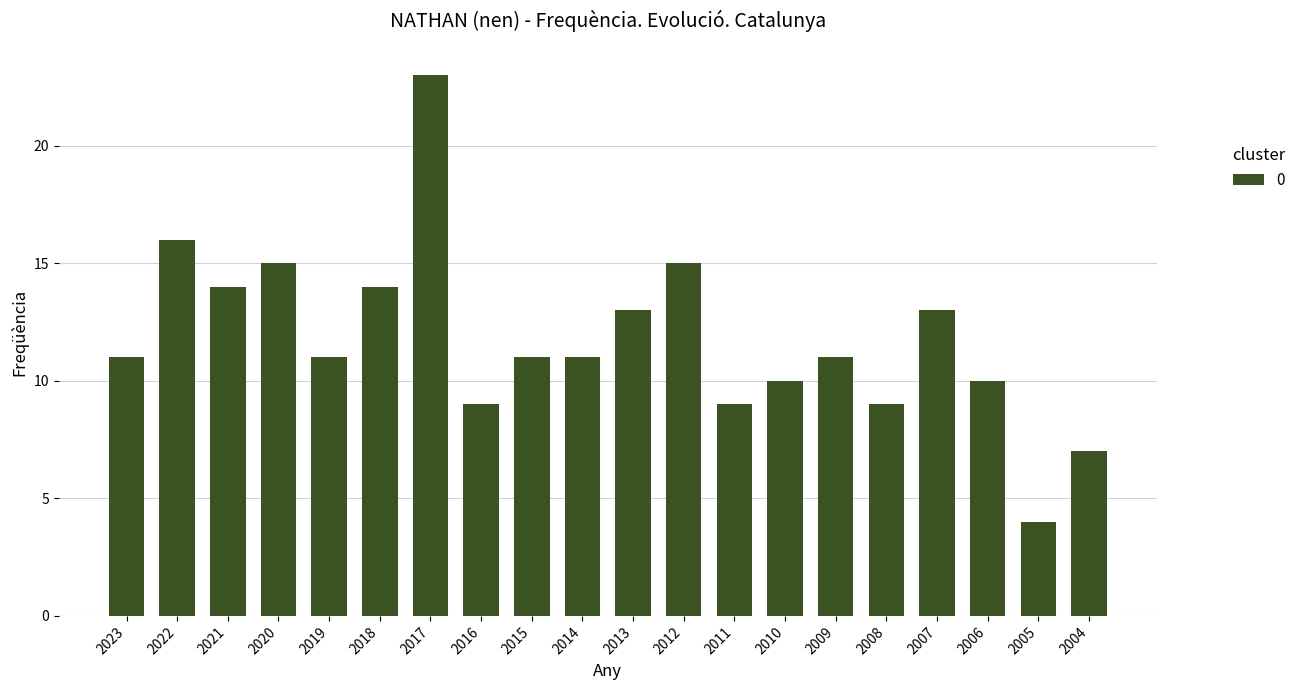

The chart shows a value of 14 at 2018. True or false?

True